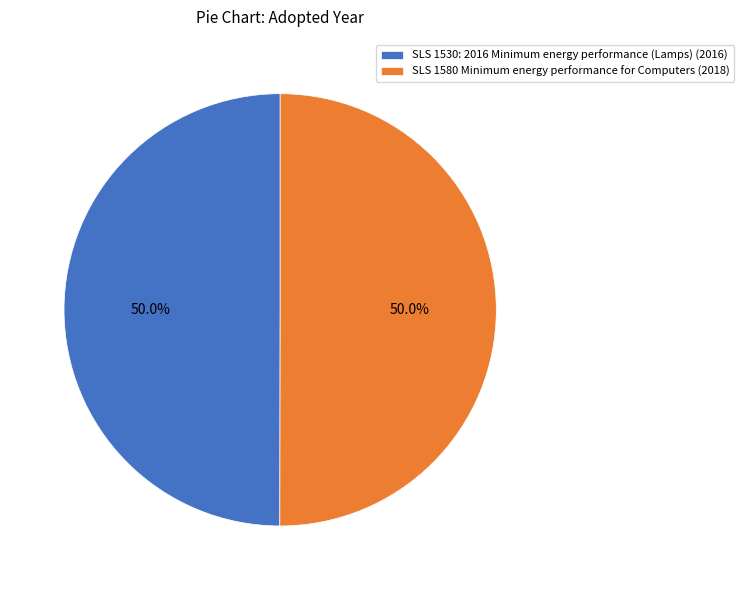

Combined, do SLS 1530: 2016 Minimum energy performance (Lamps) and SLS 1580 Minimum energy performance for Computers account for over 50%?

Yes